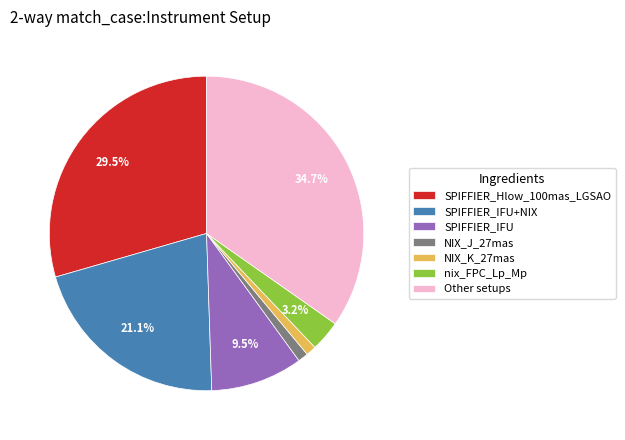

What is the largest slice in the pie chart?

Other setups